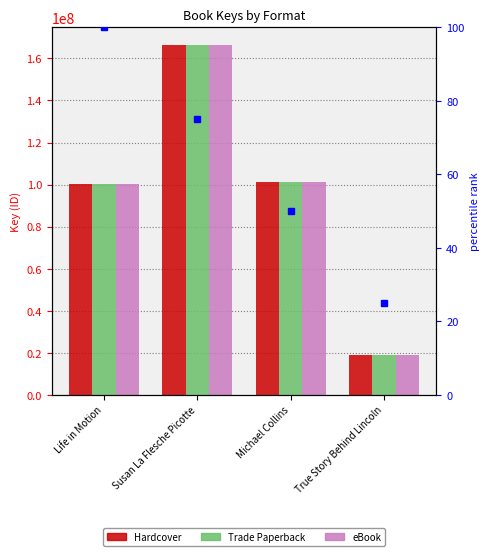

What is the value of the eBook bar at the 2nd from the left?

166408196